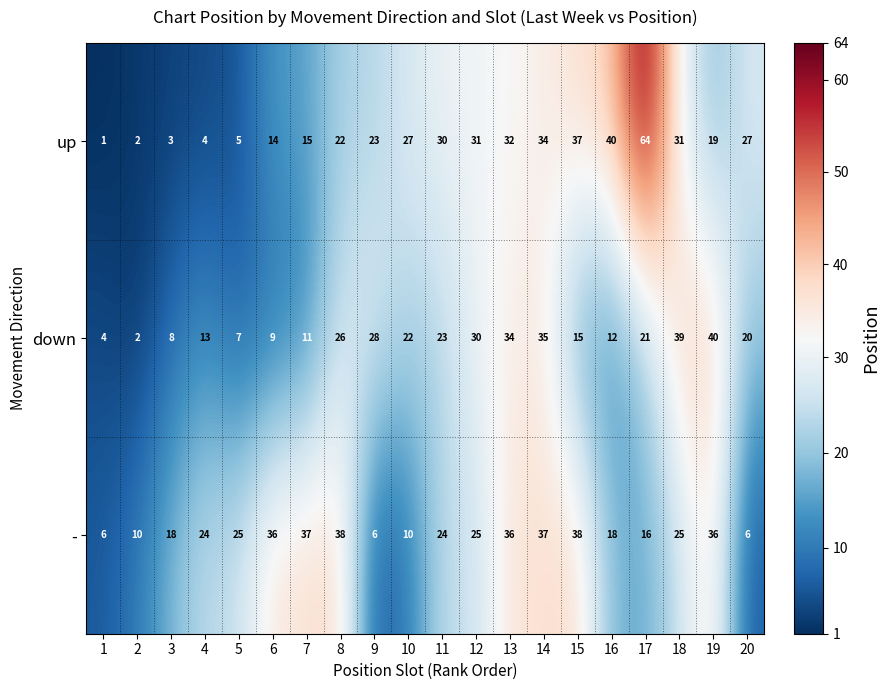

Which series has the largest total across all categories?

-